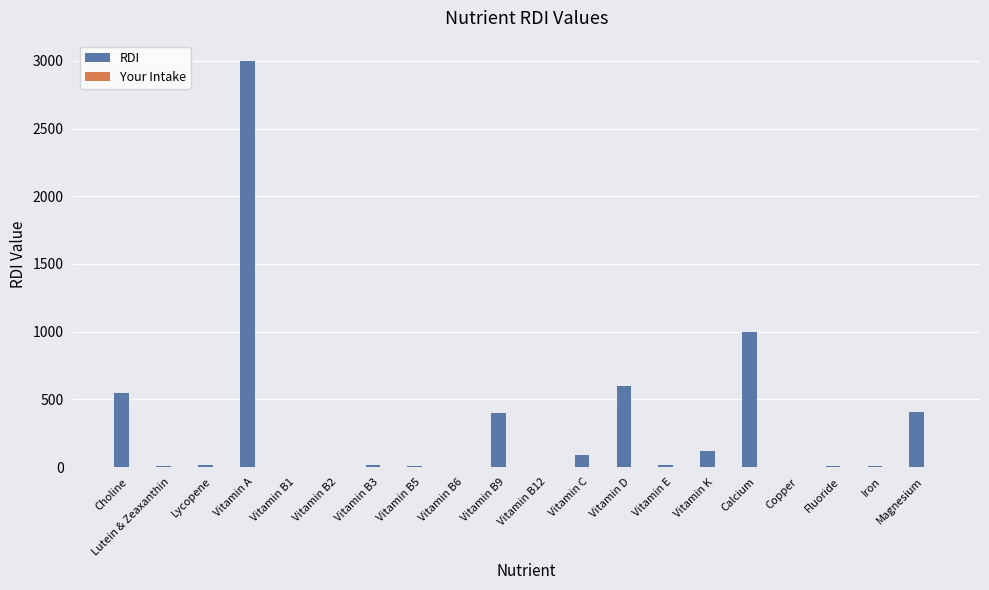

Which label corresponds to the largest value in the chart?

Vitamin A